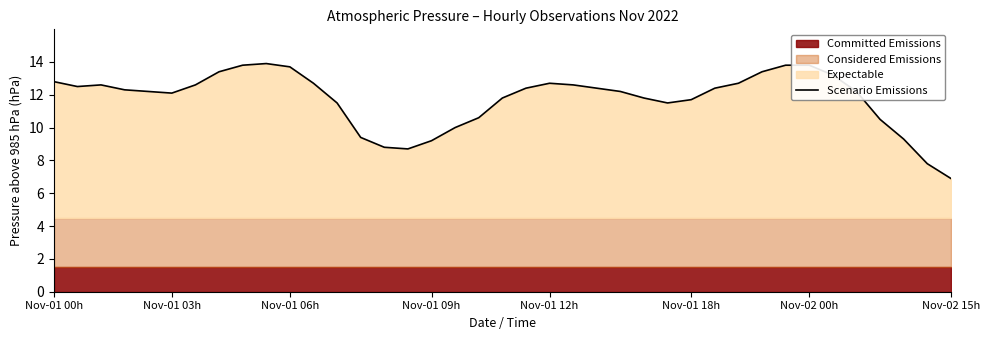

What is the approximate value at 29?

12.7